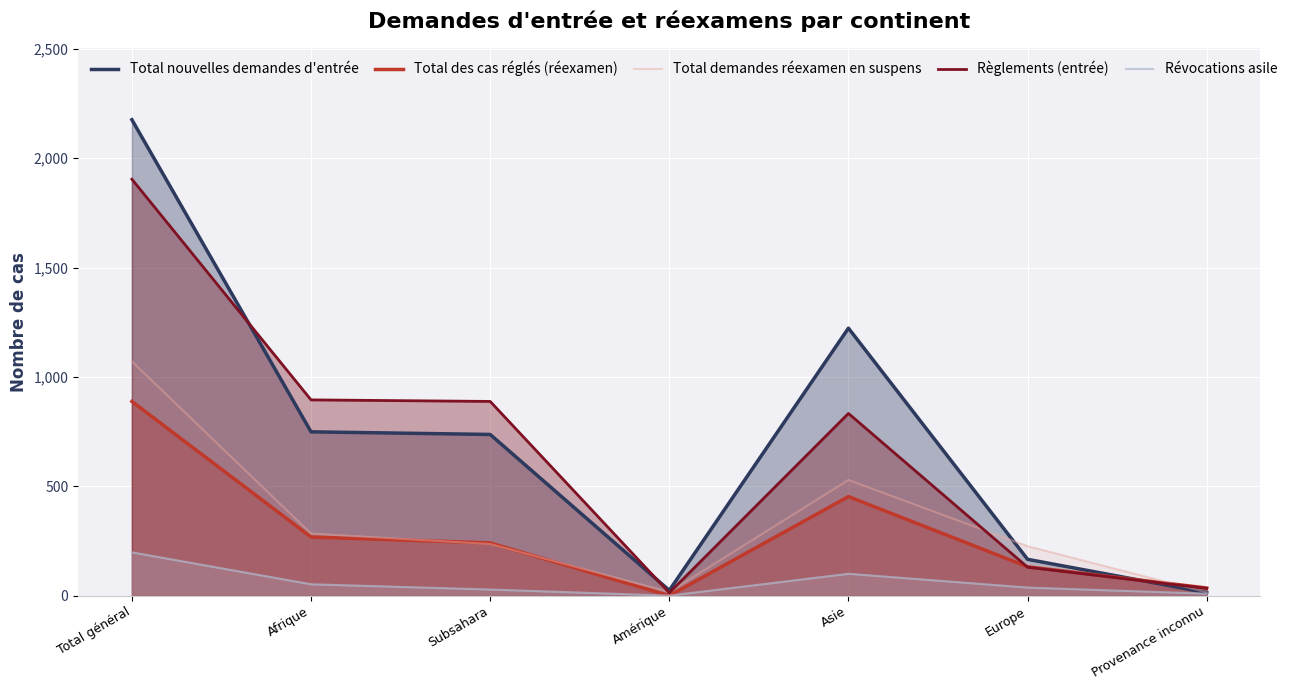

What is the minimum value for Règlements (entrée)?

13